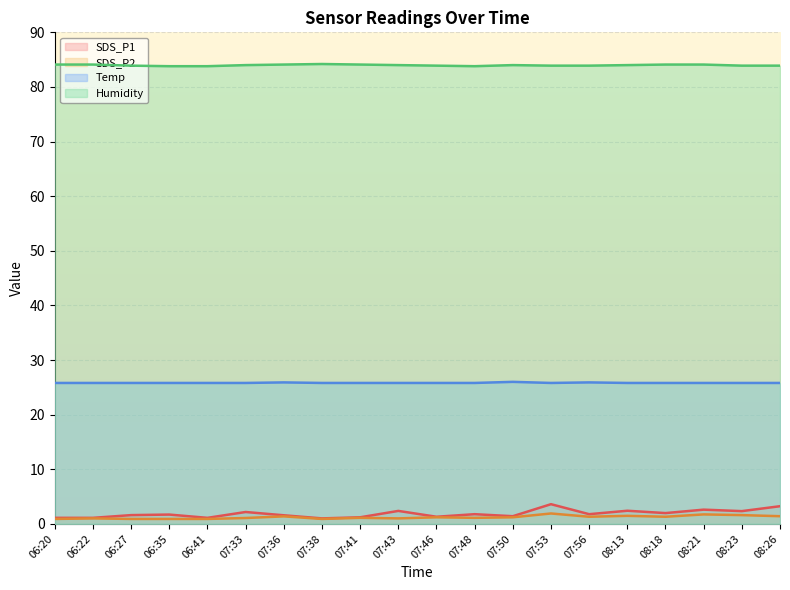

At which category is the sum across all series the highest?

07:53